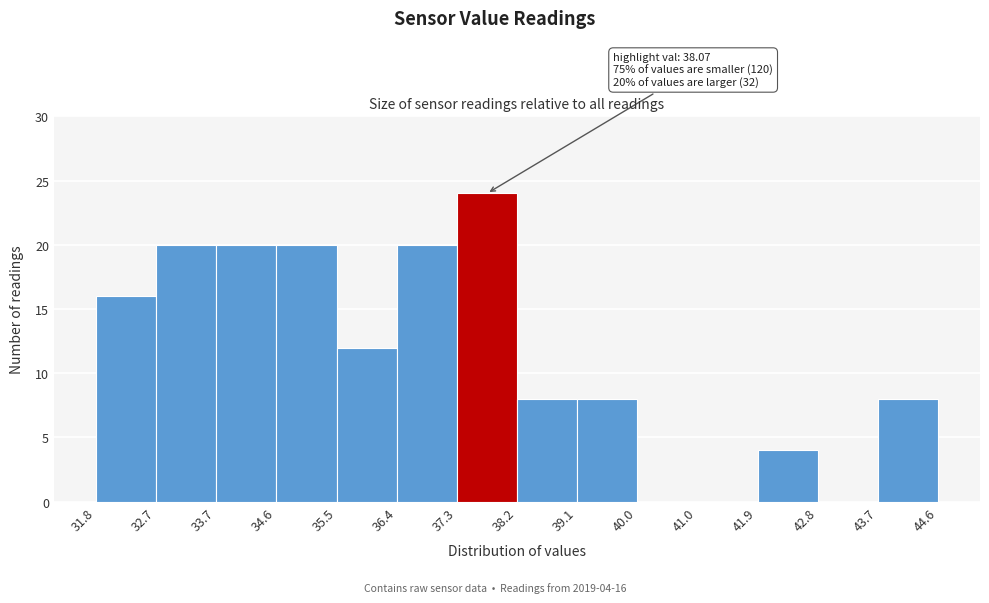

Which range on the x-axis has the tallest bar?

37.3 to 38.2